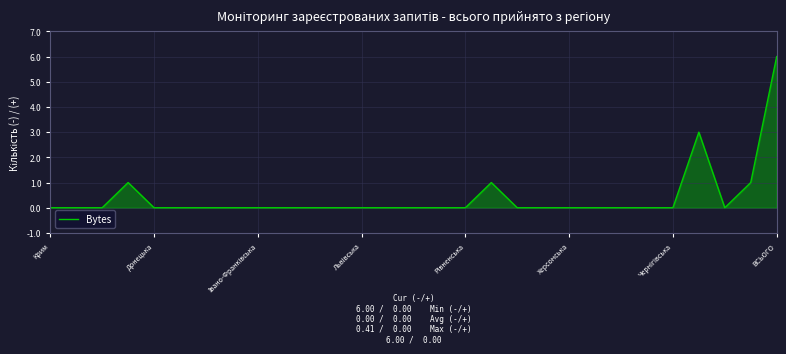

What is the greatest value displayed?

6